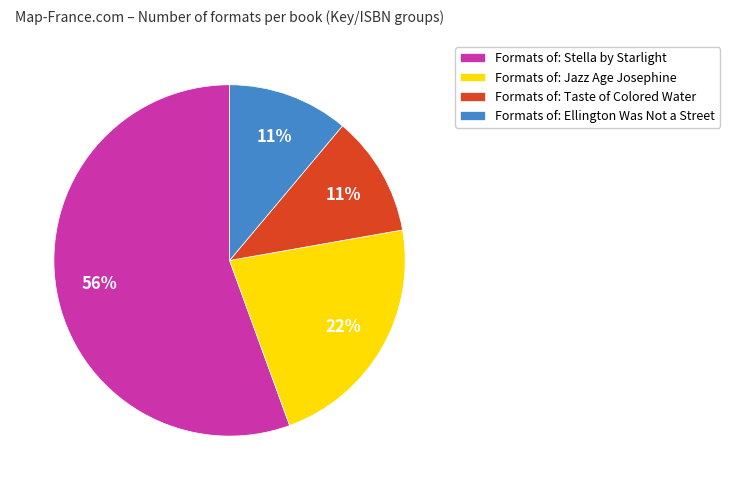

Do Formats of: Jazz Age Josephine and Formats of: Ellington Was Not a Street together represent more than half of the pie?

No